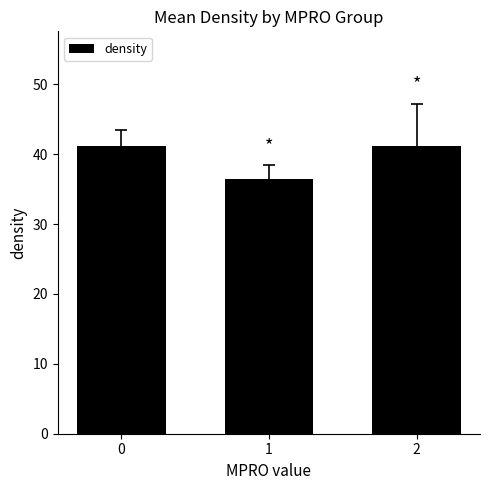

What is the greatest value displayed?

41.1